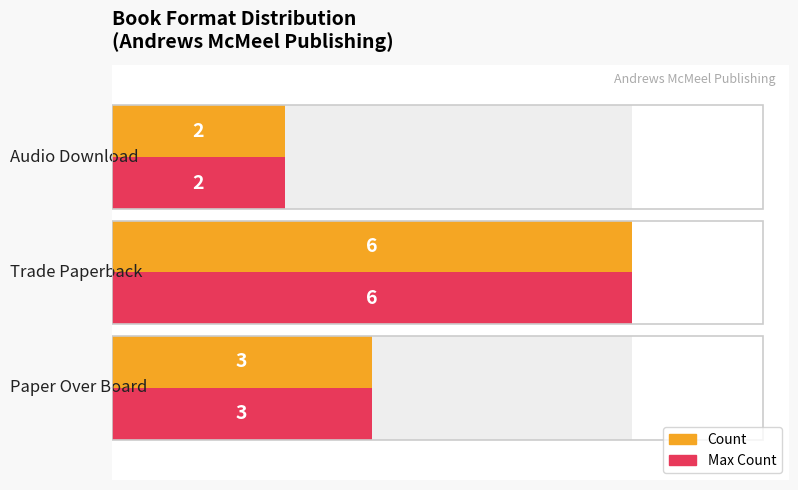

What is the value of the Max Count bar at the 1st from the left?

3